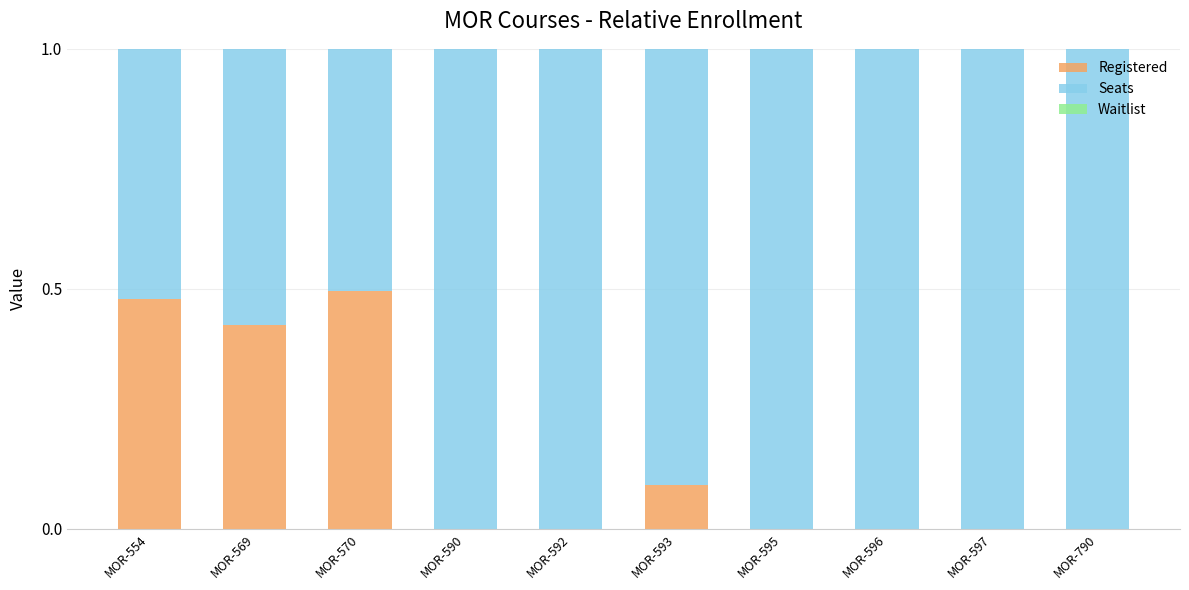

What is the total value across all series at MOR-590?

1.0